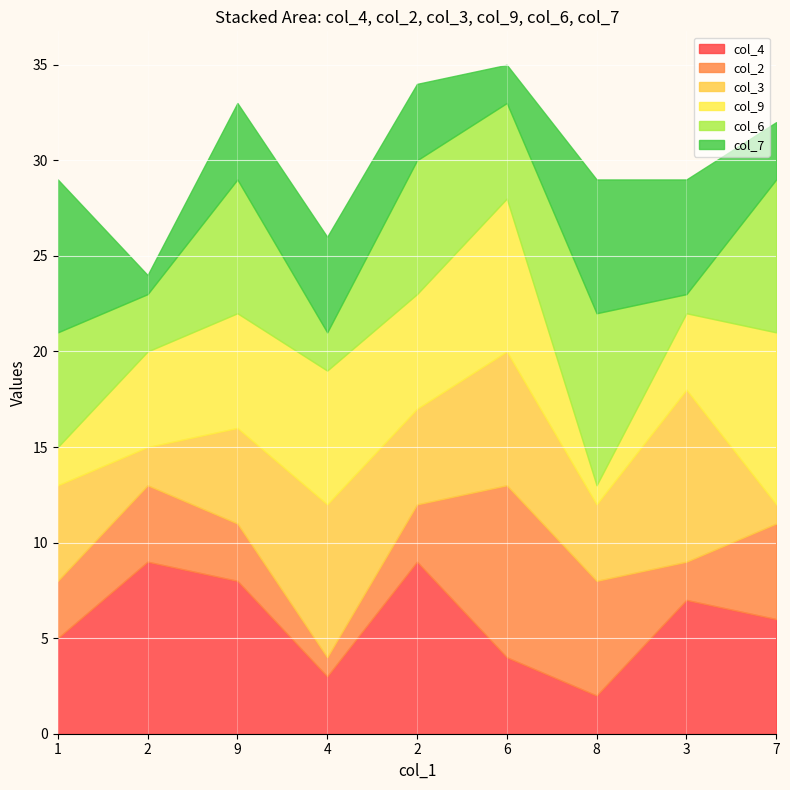

What is the approximate value of col_6 at 1?

6